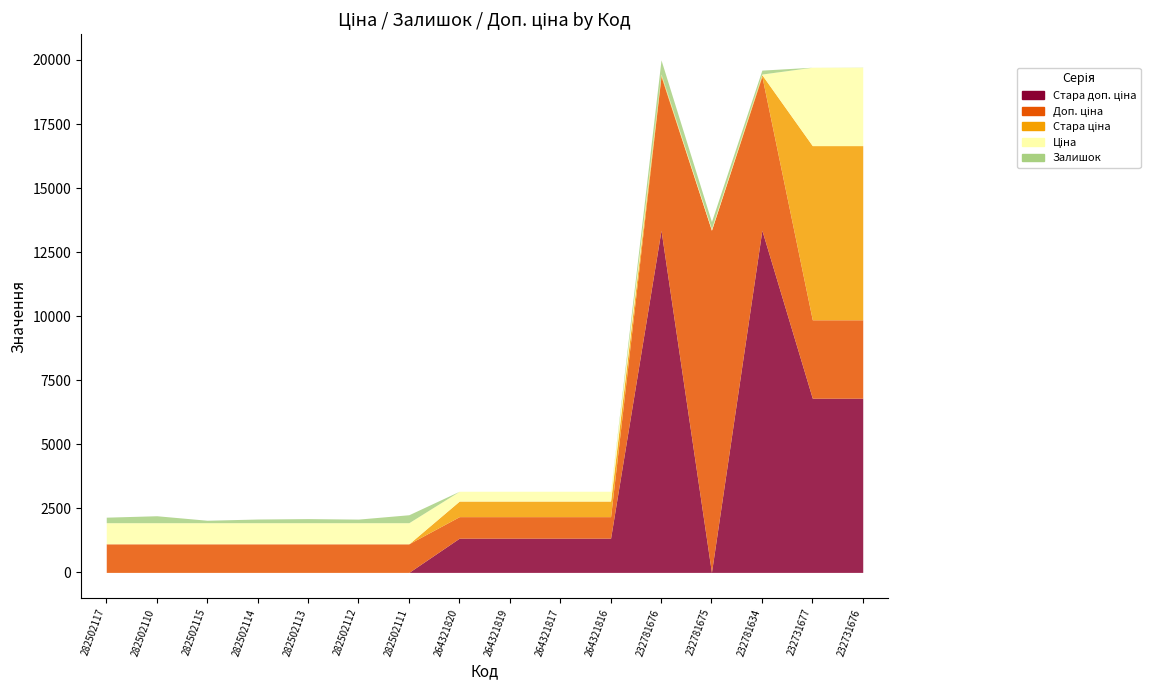

Rank the categories by Залишок value from lowest to highest.

264321820, 264321819, 264321817, 264321816, 232731677, 232731676, 282502115, 282502112, 282502114, 232781634, 282502113, 282502117, 282502110, 232781675, 282502111, 232781676